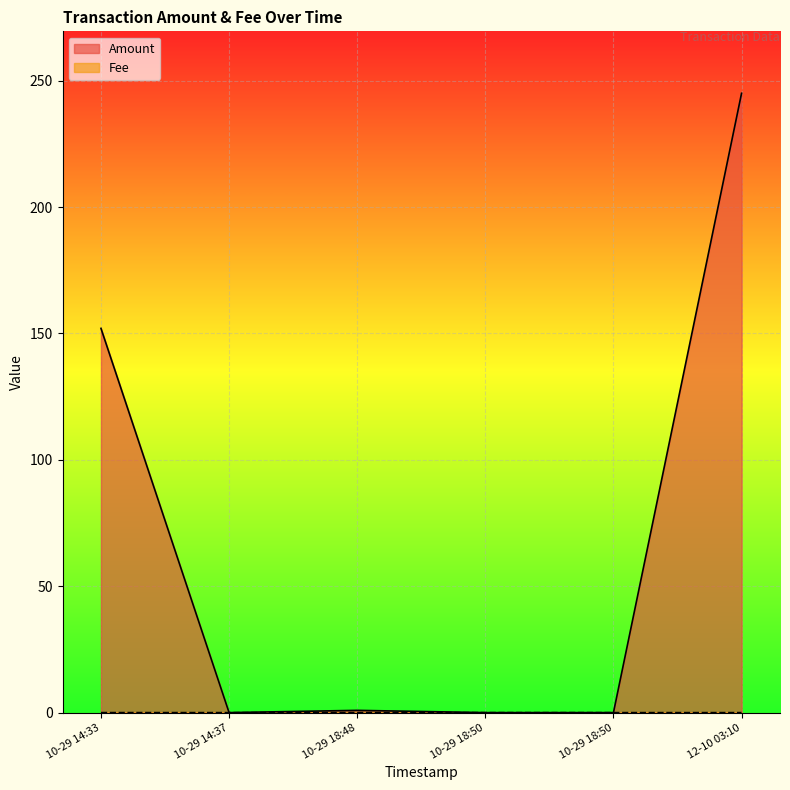

Where is Amount nearest to the value 122?

10-29 14:33